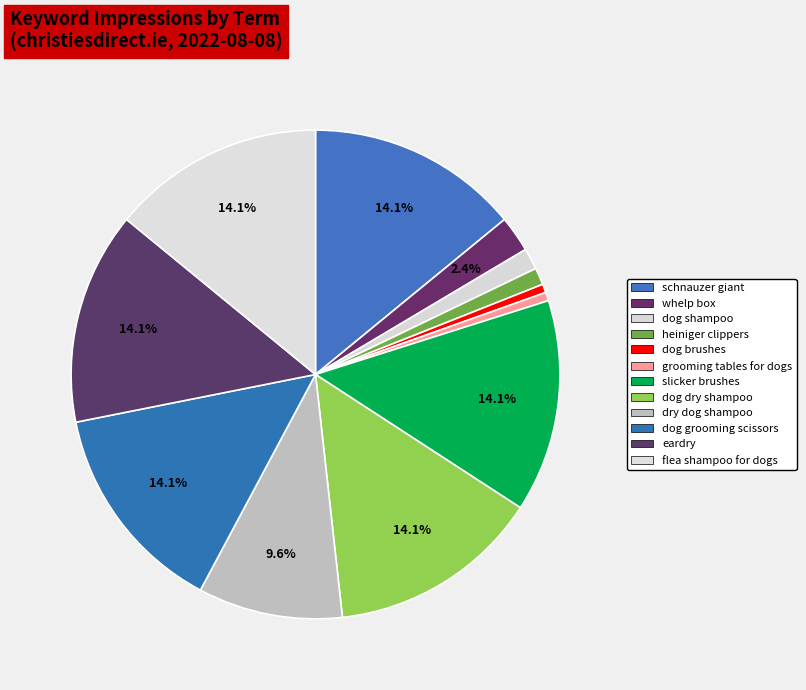

Rank the categories by value from lowest to highest.

dog brushes, grooming tables for dogs, heiniger clippers, dog shampoo, whelp box, dry dog shampoo, schnauzer giant, slicker brushes, dog dry shampoo, dog grooming scissors, eardry, flea shampoo for dogs